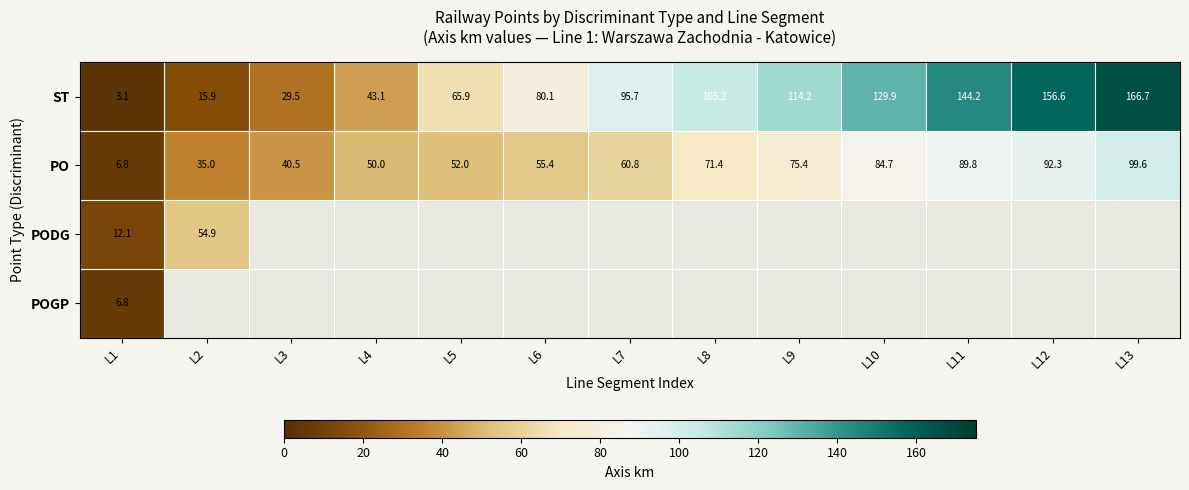

The ST series shows 18.5 at L4. True or false?

False